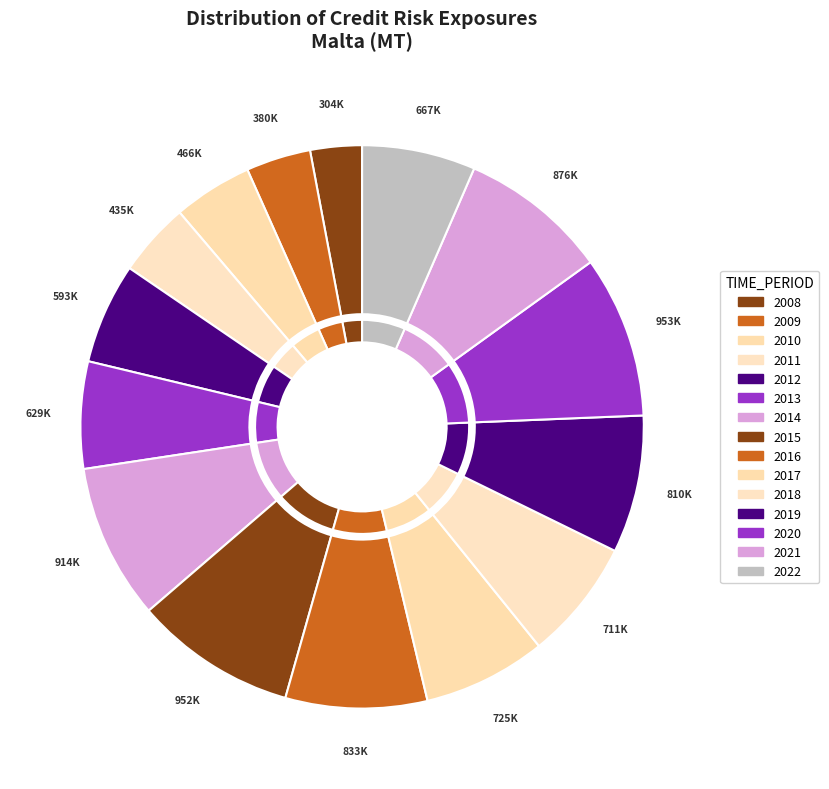

Count the number of slices in the pie.

15